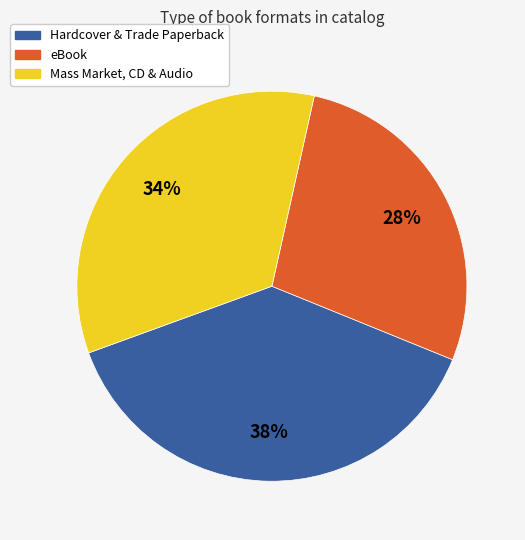

To the nearest percent, what is the average slice percentage?

33%